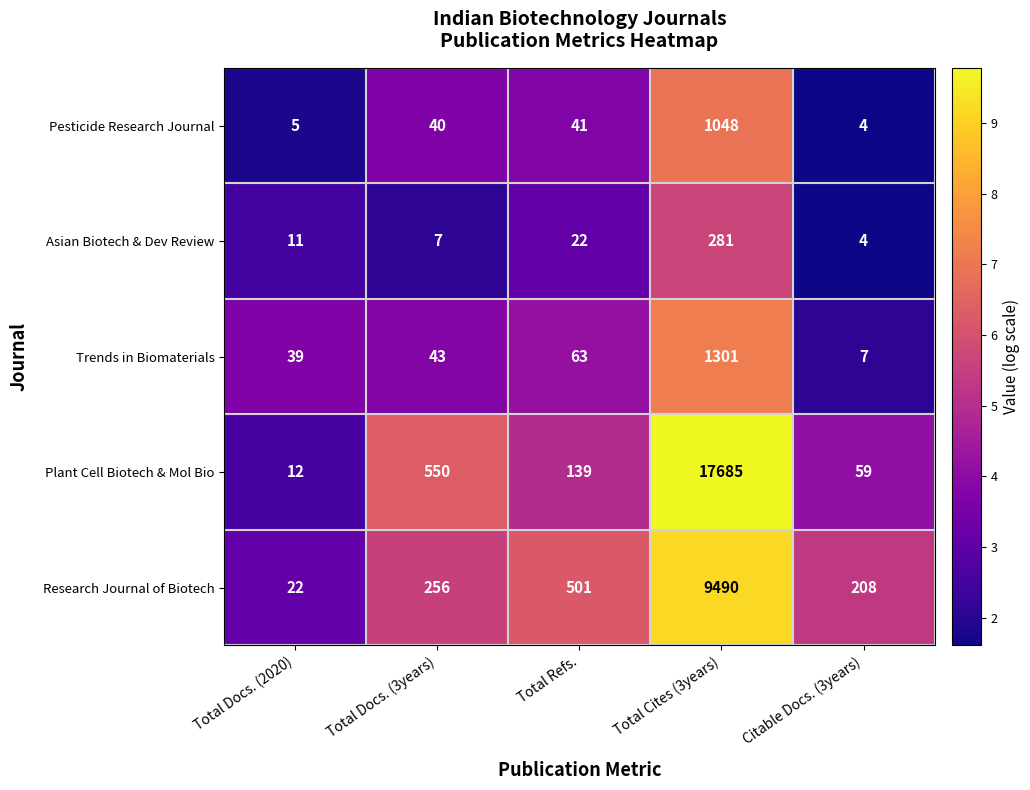

True or false: Research Journal of Biotech has a value of 501 at Total Refs..

True